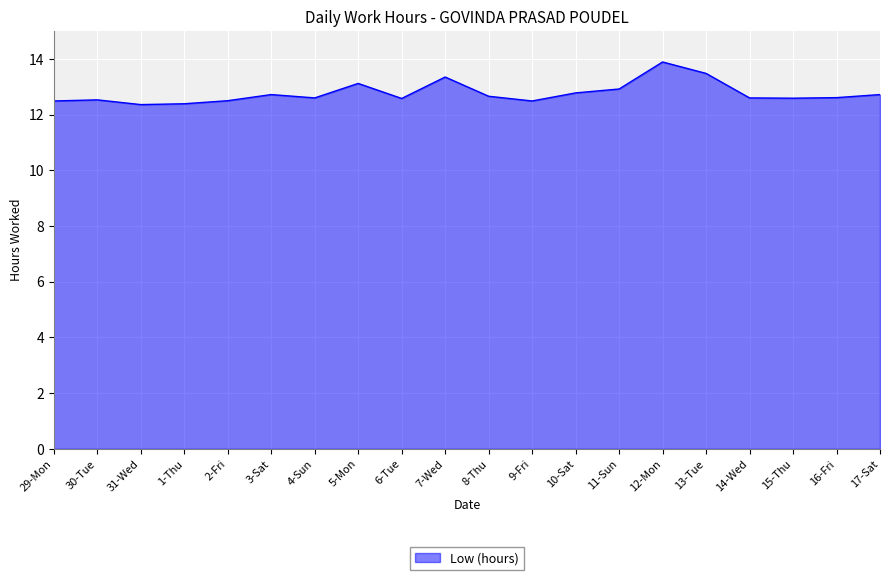

Is it true that the value at 11-Sun is 12.9?

True